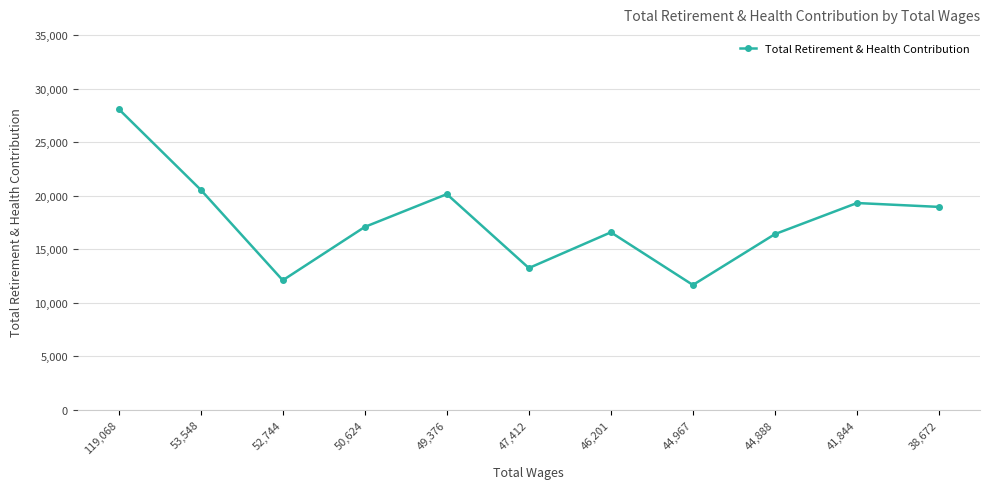

Does the chart display data point markers on the line(s)?

Yes